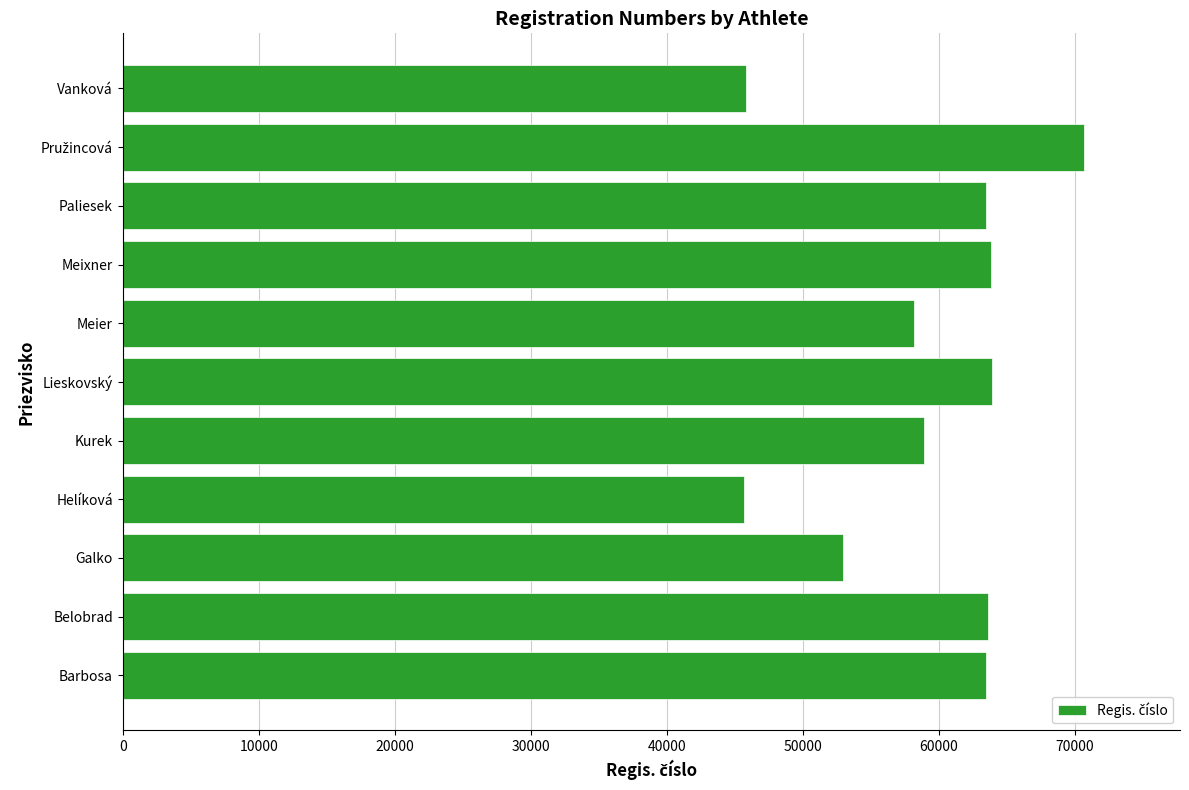

The chart shows a value of 25774 at Barbosa. True or false?

False